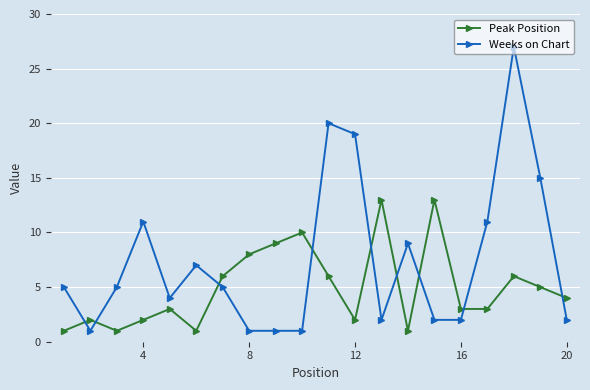

At how many categories does at least one series exceed 14?

4